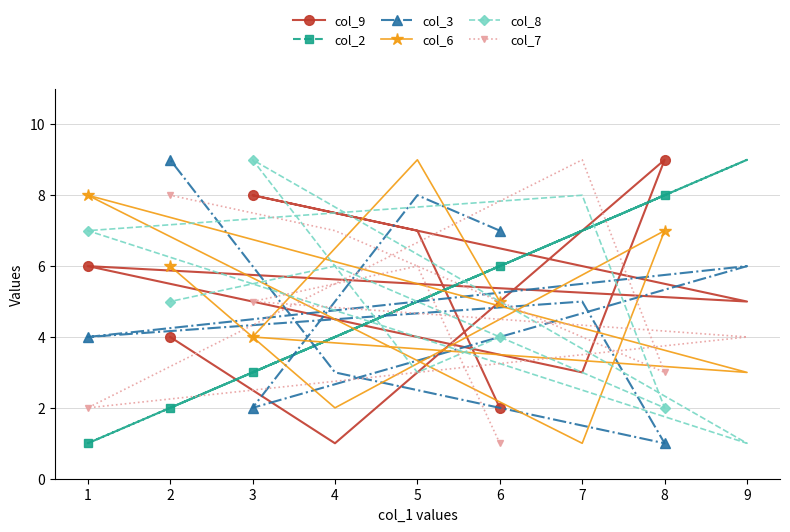

What are all the series names shown in the legend?

col_9, col_2, col_3, col_6, col_8, col_7